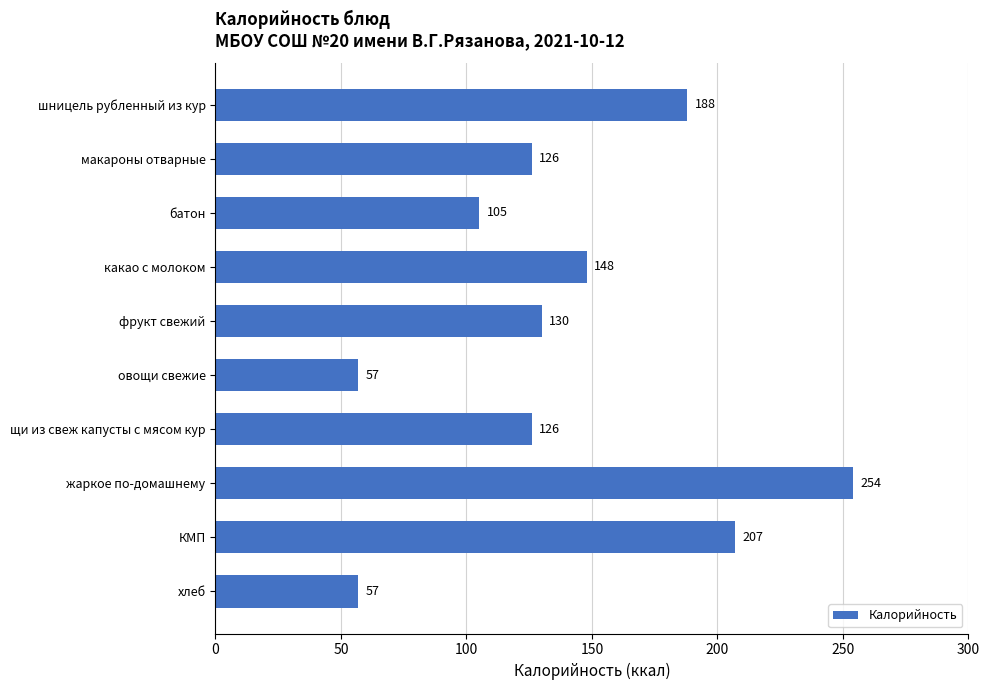

Is it true that the value at шницель рубленный из кур is 280?

False